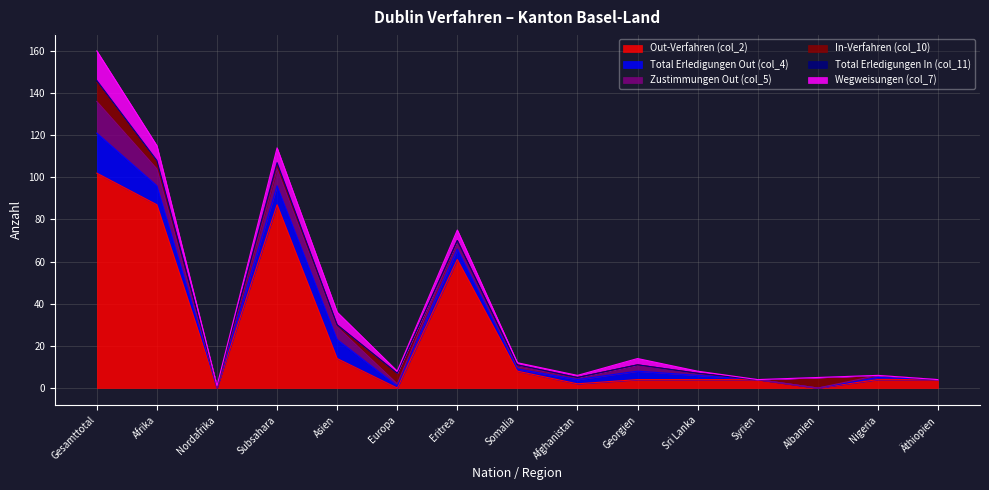

After their last crossing, which series has the higher values: Total Erledigungen Out (col_4) or Out-Verfahren (col_2)?

Out-Verfahren (col_2)